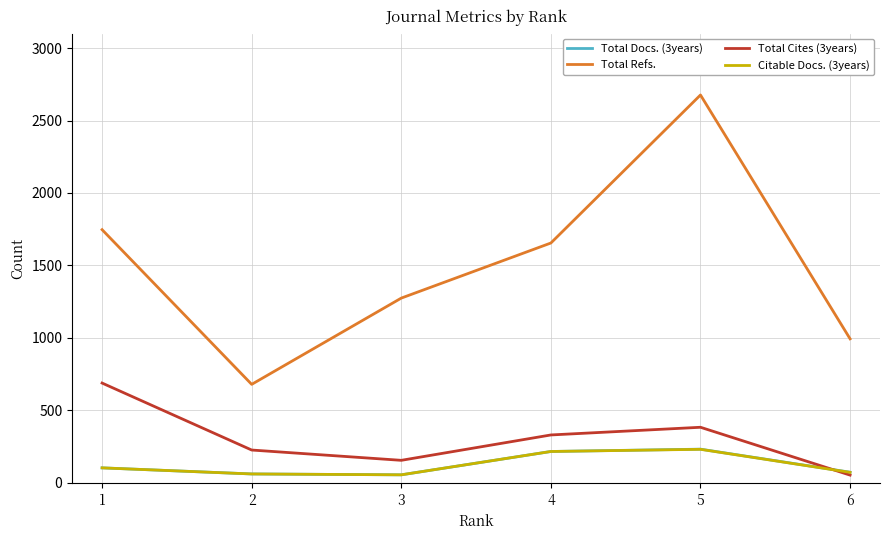

Between 2 and 3, which series saw the biggest shift?

Total Refs.